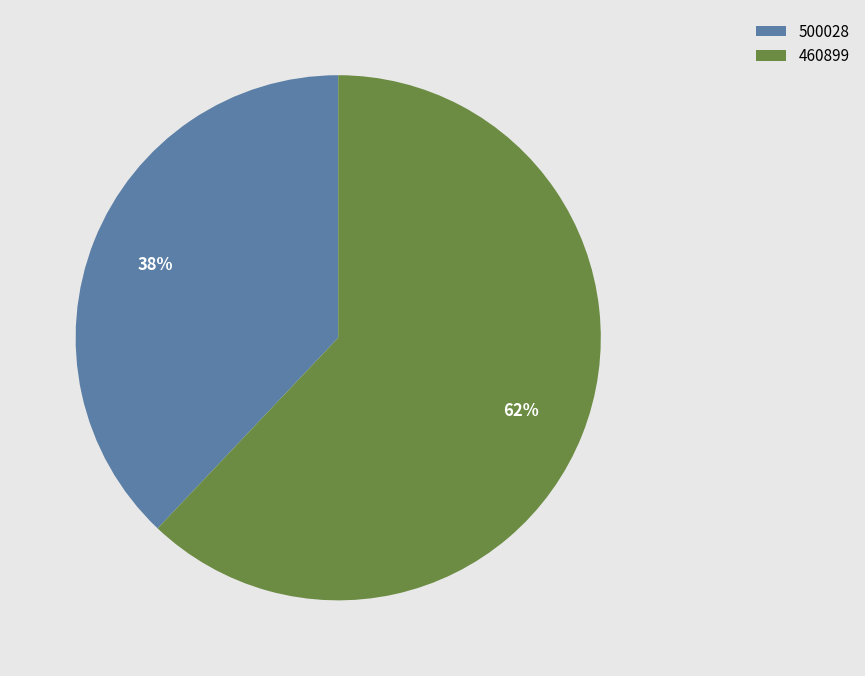

Combined, do 500028 and 460899 account for over 50%?

Yes